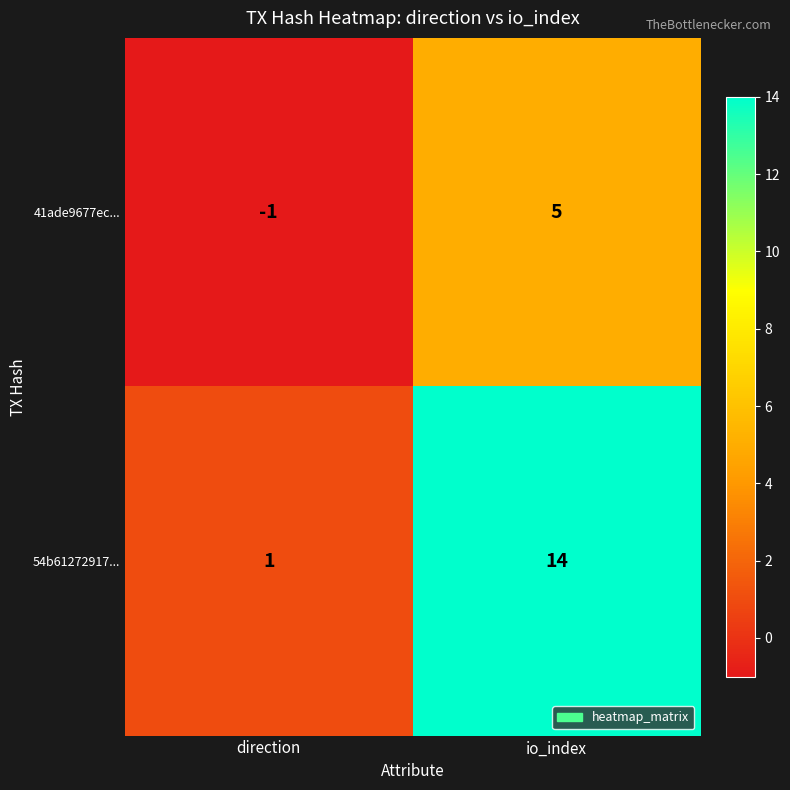

What is the sum of the 41ade9677ec... values at io_index and direction?

4